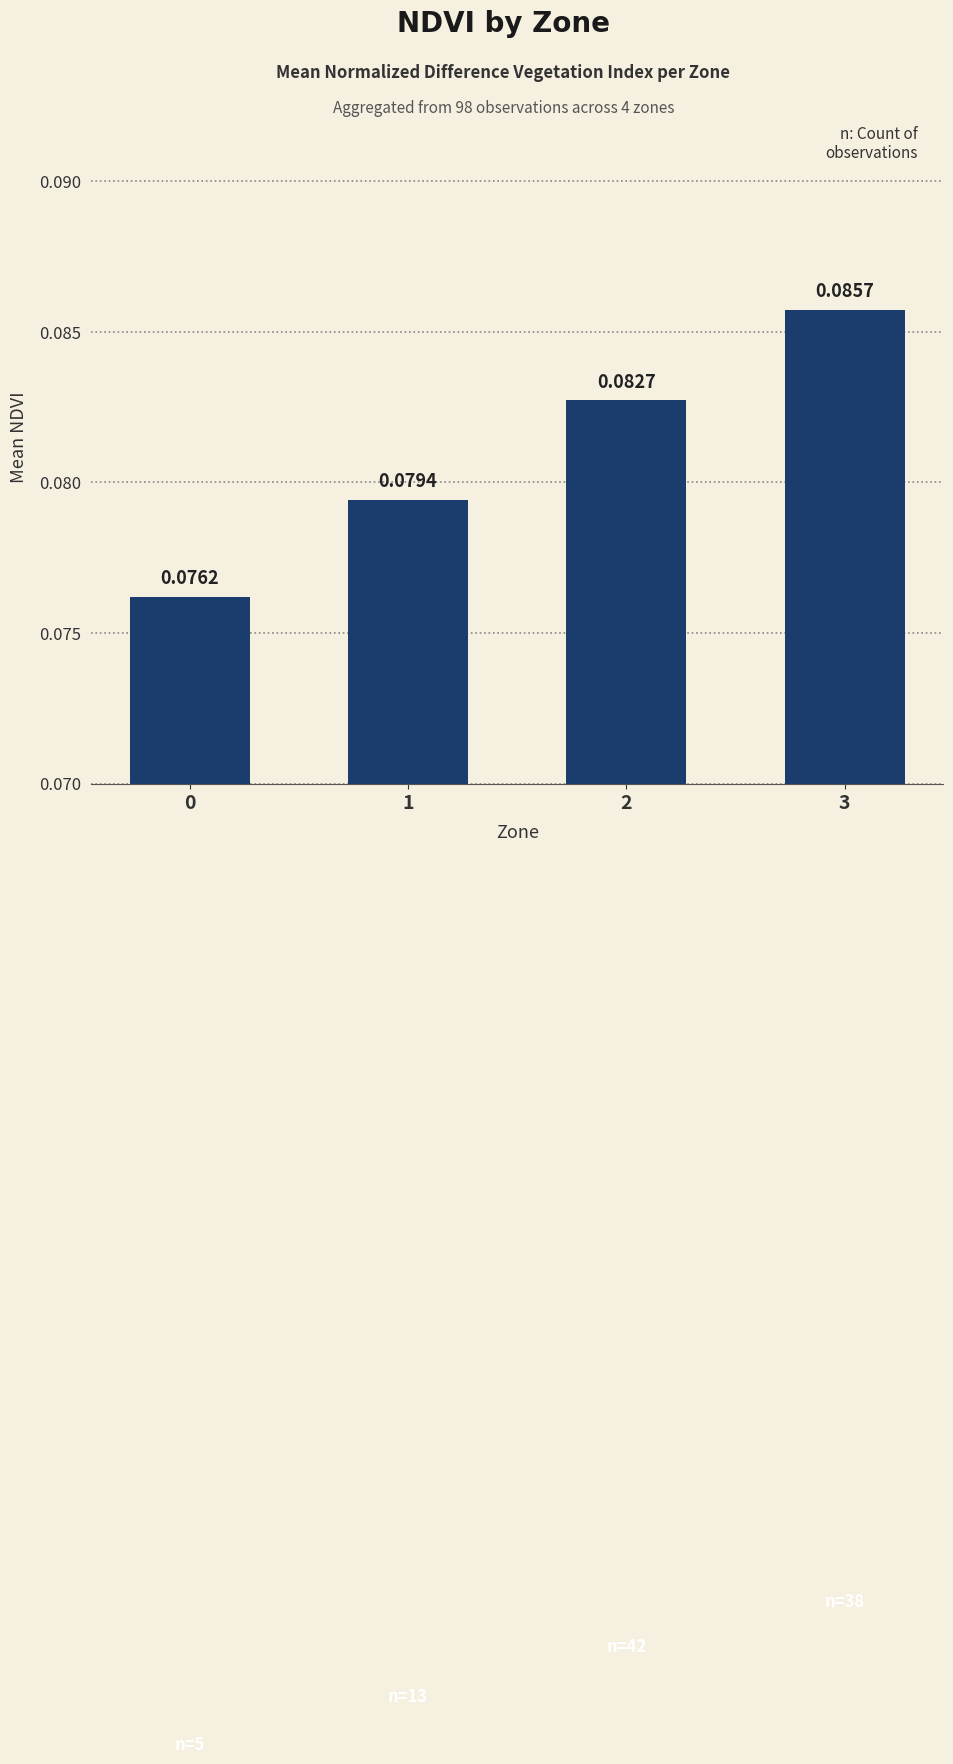

What is the sum of all values?

0.3